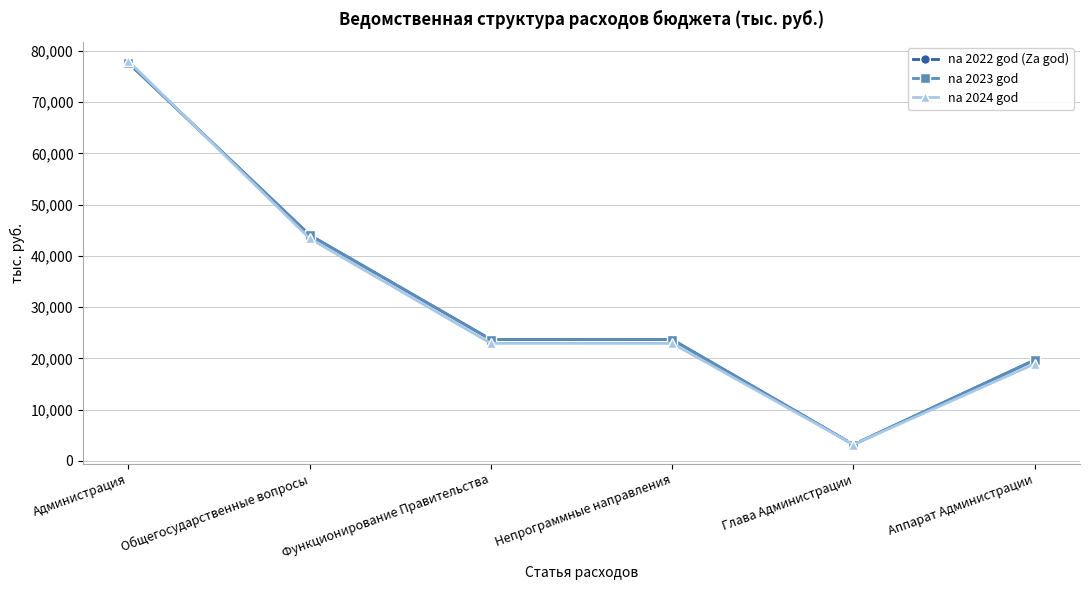

Rank the series by their maximum value, from highest to lowest.

na 2024 god, na 2022 god (Za god), na 2023 god